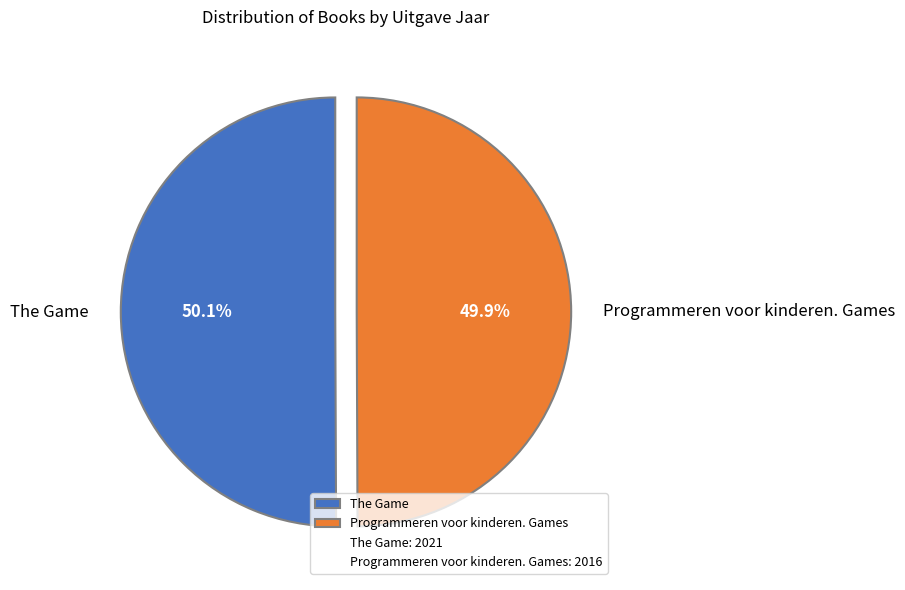

Approximately how many times larger is the value at The Game compared to Programmeren voor kinderen. Games?

1.0